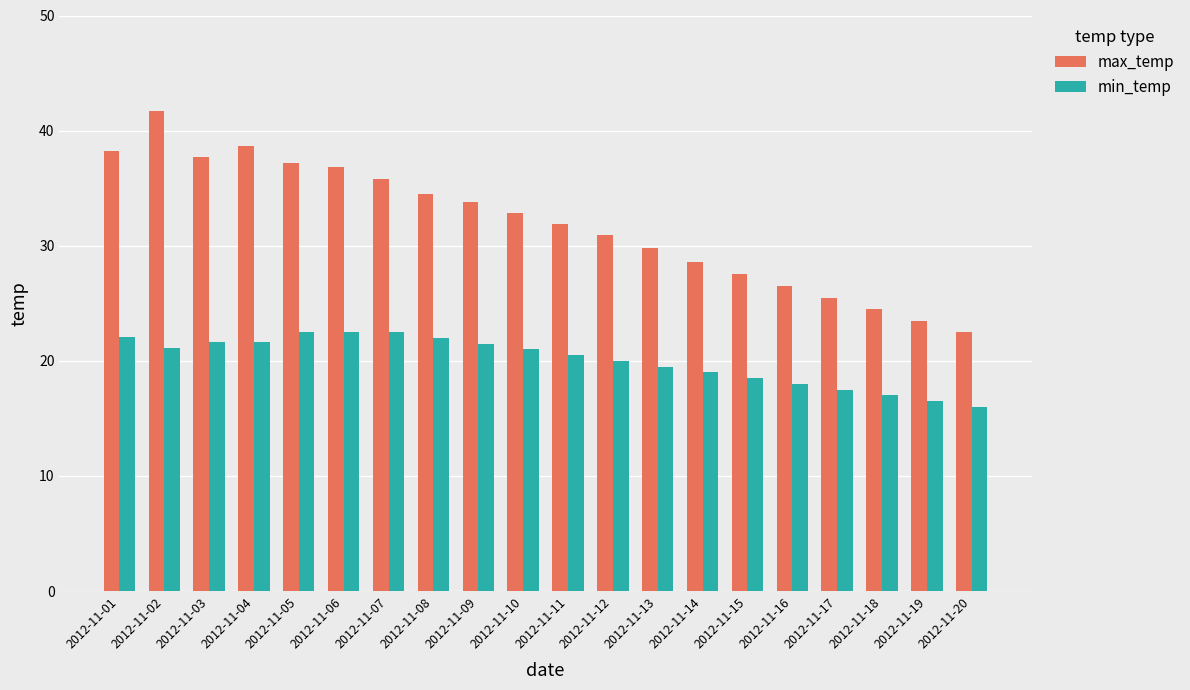

How many groups of bars are there?

20